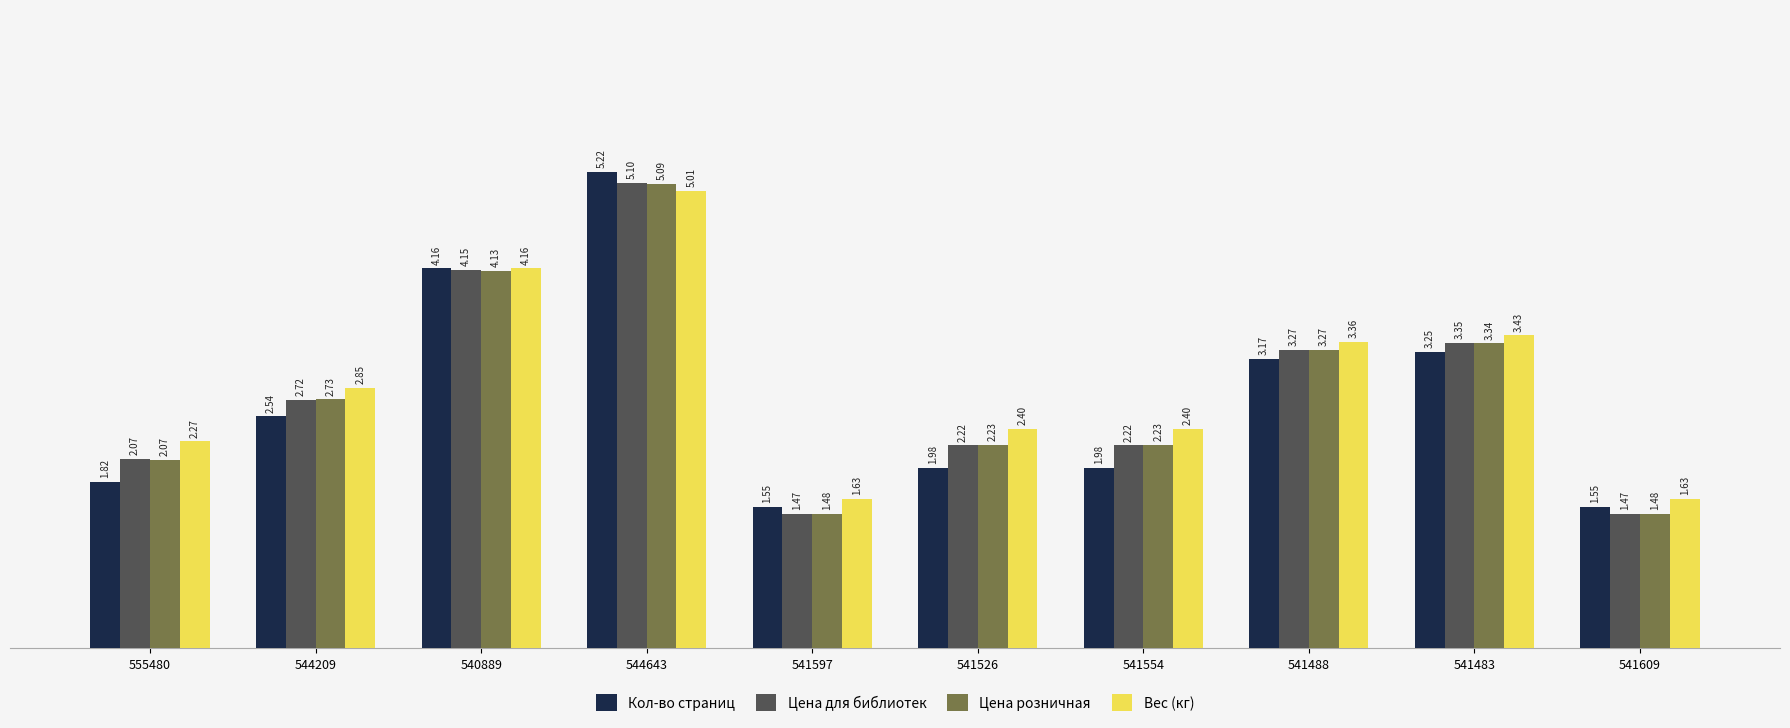

List the series in order of their peak value, highest first.

Кол-во страниц, Цена для библиотек, Цена розничная, Вес (кг)